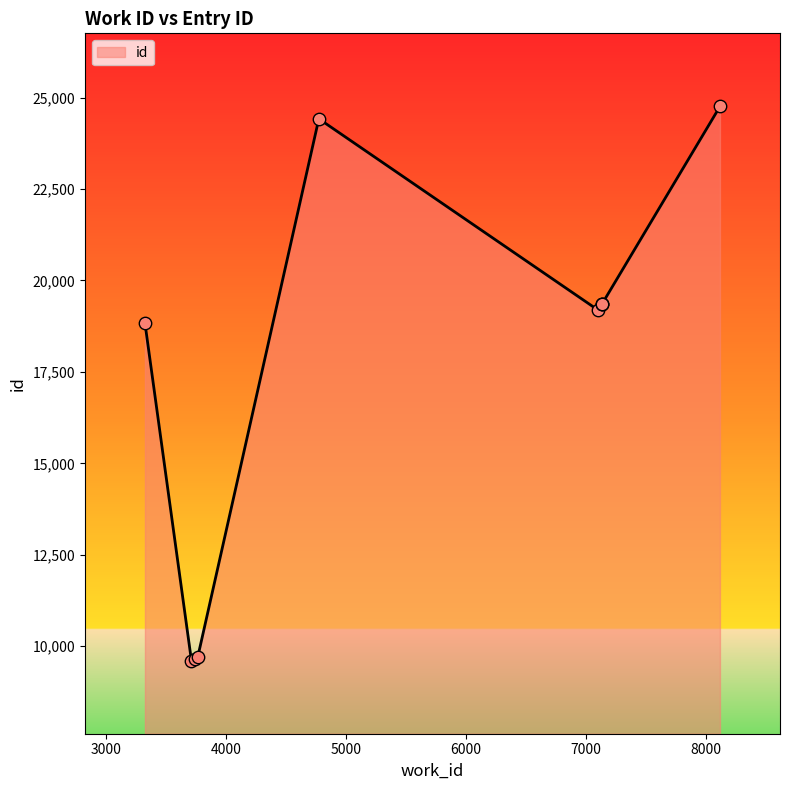

Between 8114 and 7132, which is larger?

8114